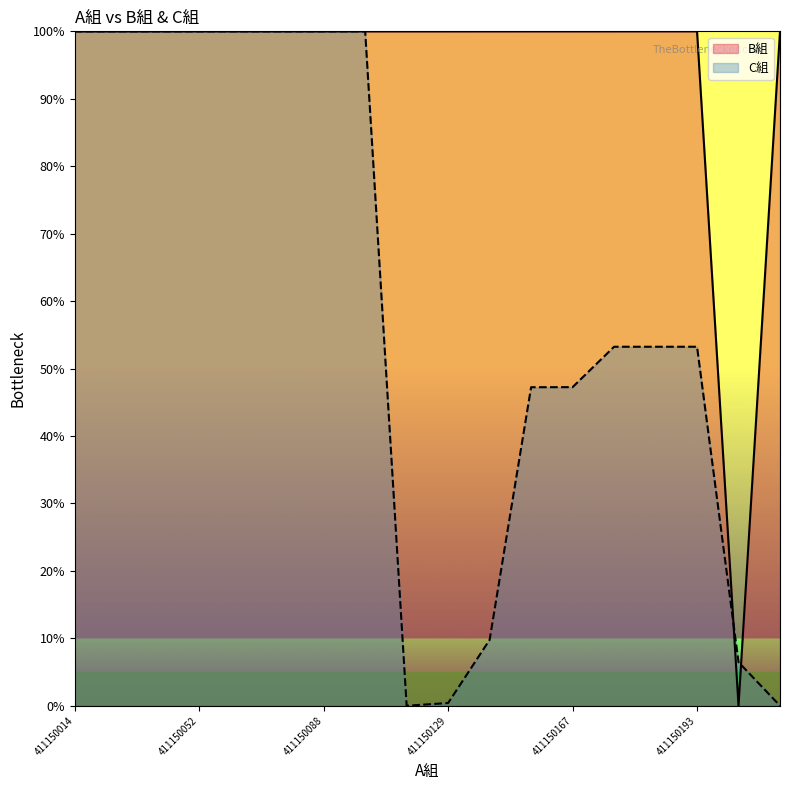

How many values exceed 99?

17